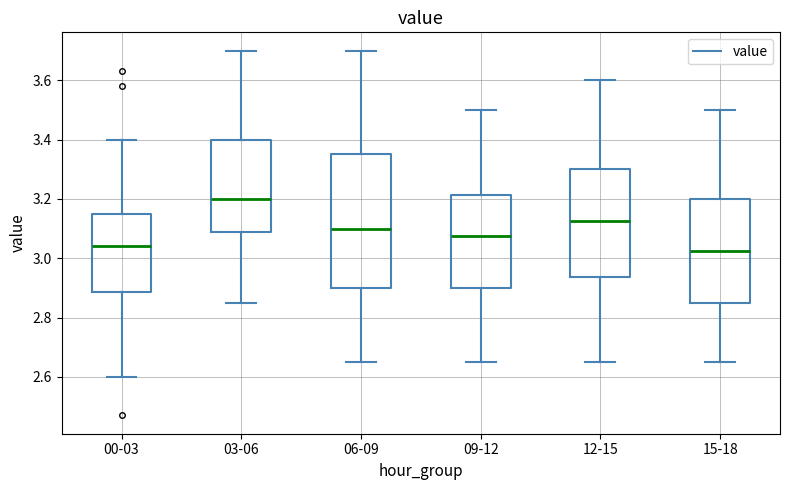

Reading left to right, read every box against the y-axis: the position of its median line, the range the box covers, and the ends of its whiskers. The values are not printed on the chart, so give them approximately, as read against the axis.

00-03: median 3.04, box 2.88 to 3.16, whiskers 2.60 to 3.40
03-06: median 3.20, box 3.08 to 3.40, whiskers 2.86 to 3.70
06-09: median 3.10, box 2.90 to 3.36, whiskers 2.66 to 3.70
09-12: median 3.08, box 2.90 to 3.22, whiskers 2.66 to 3.50
12-15: median 3.12, box 2.94 to 3.30, whiskers 2.66 to 3.60
15-18: median 3.02, box 2.86 to 3.20, whiskers 2.66 to 3.50